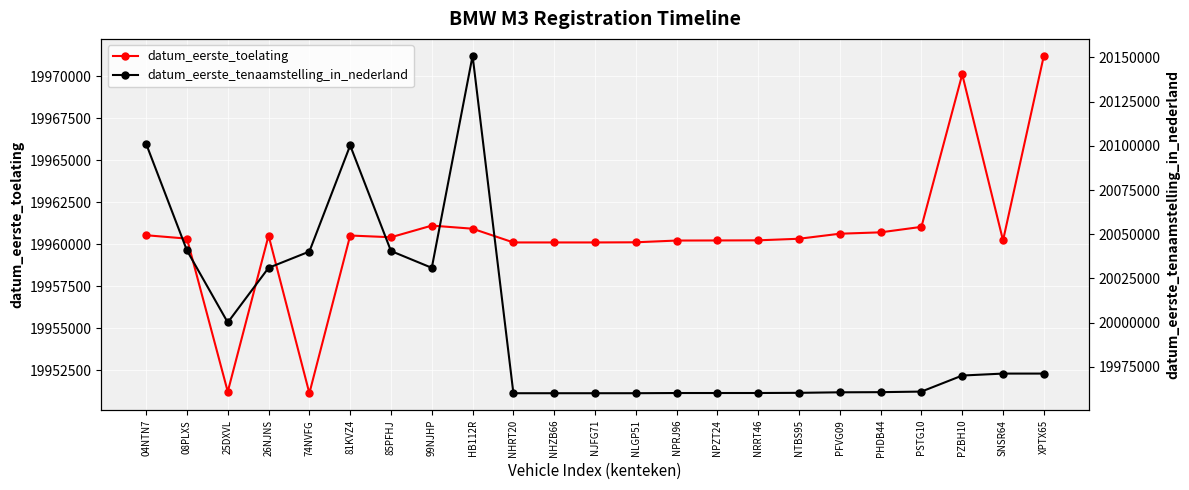

What is the difference between the second highest and second lowest values in the datum_eerste_toelating series?

18882